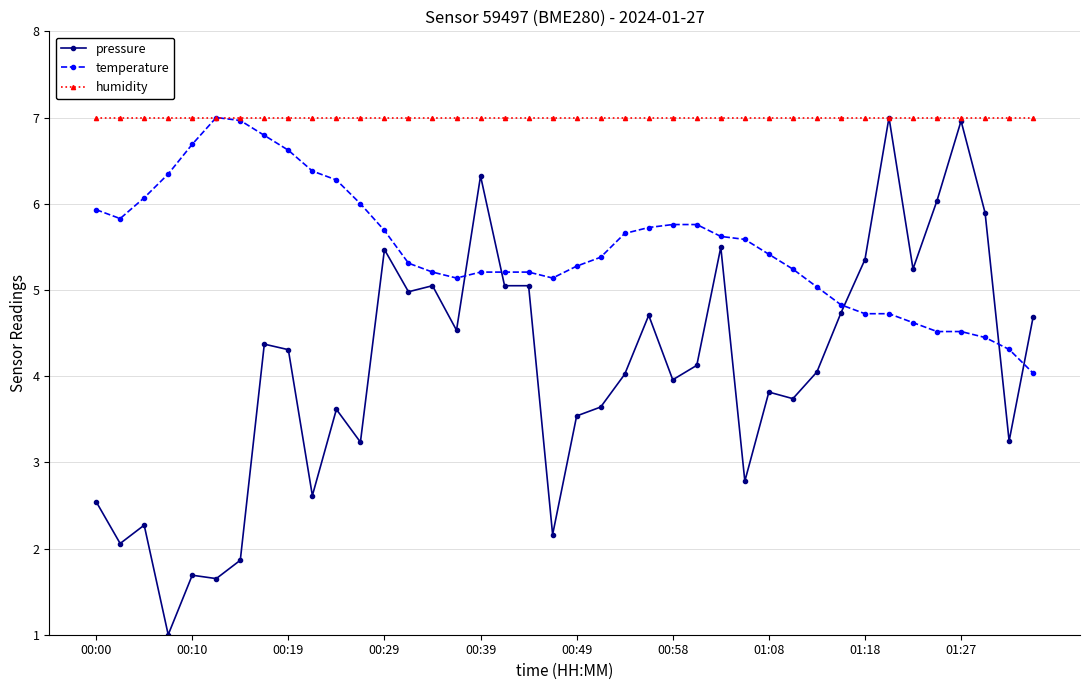

True or false: pressure and temperature cross at least once.

True